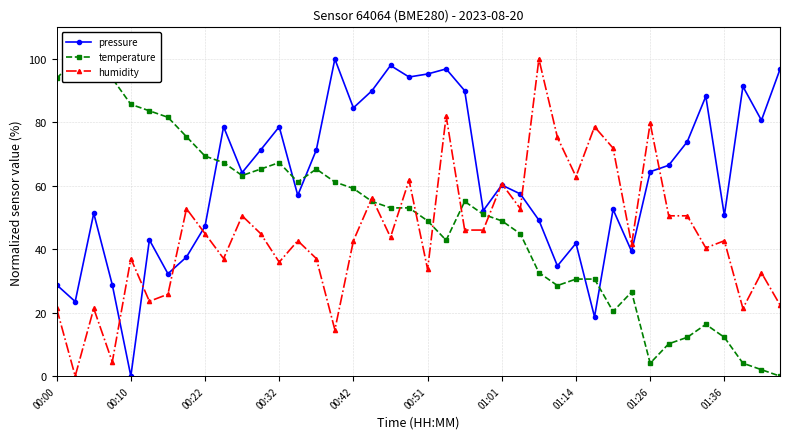

Between 21 and 34, which series saw the biggest shift?

humidity